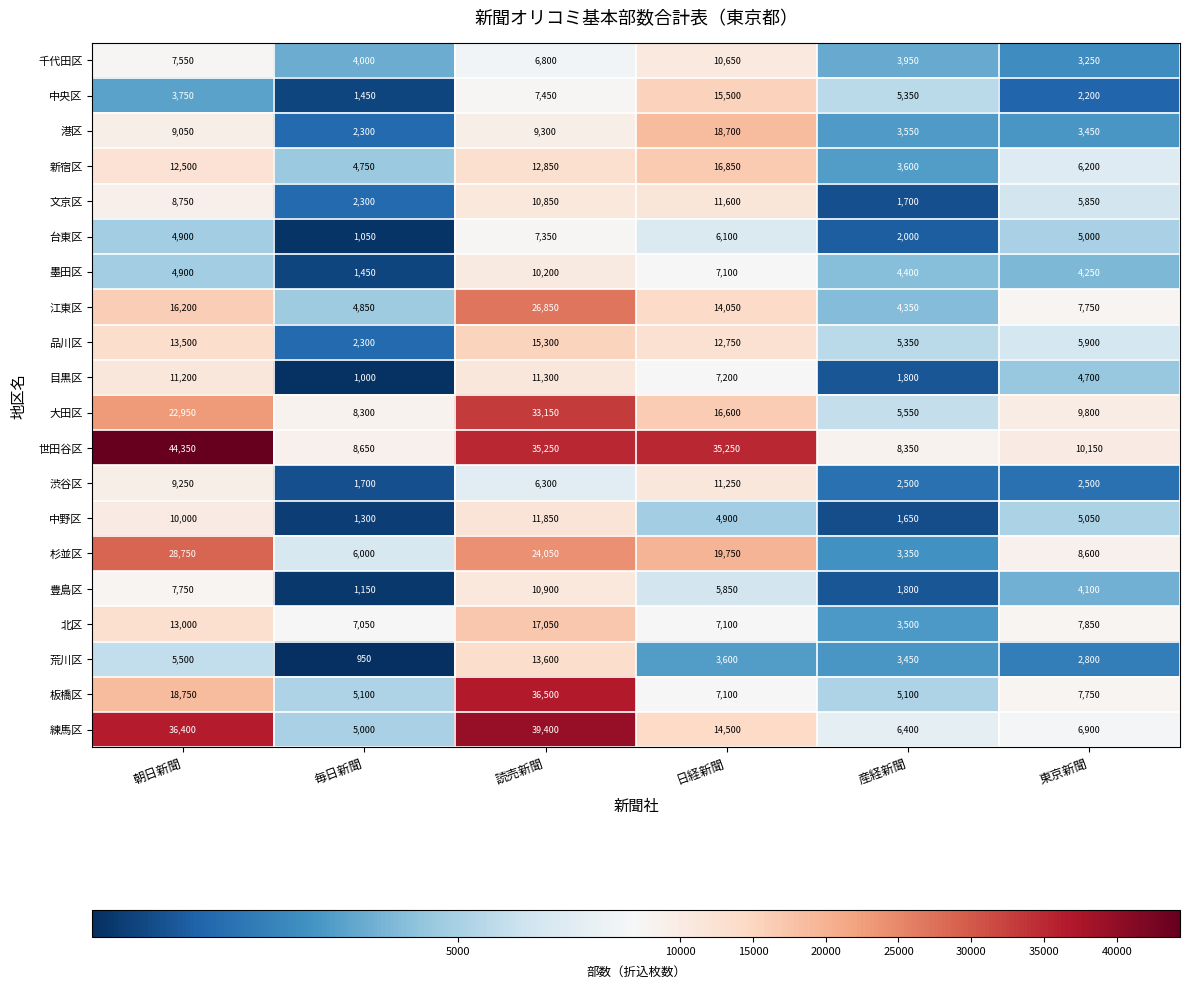

How many data points does each series have?

6